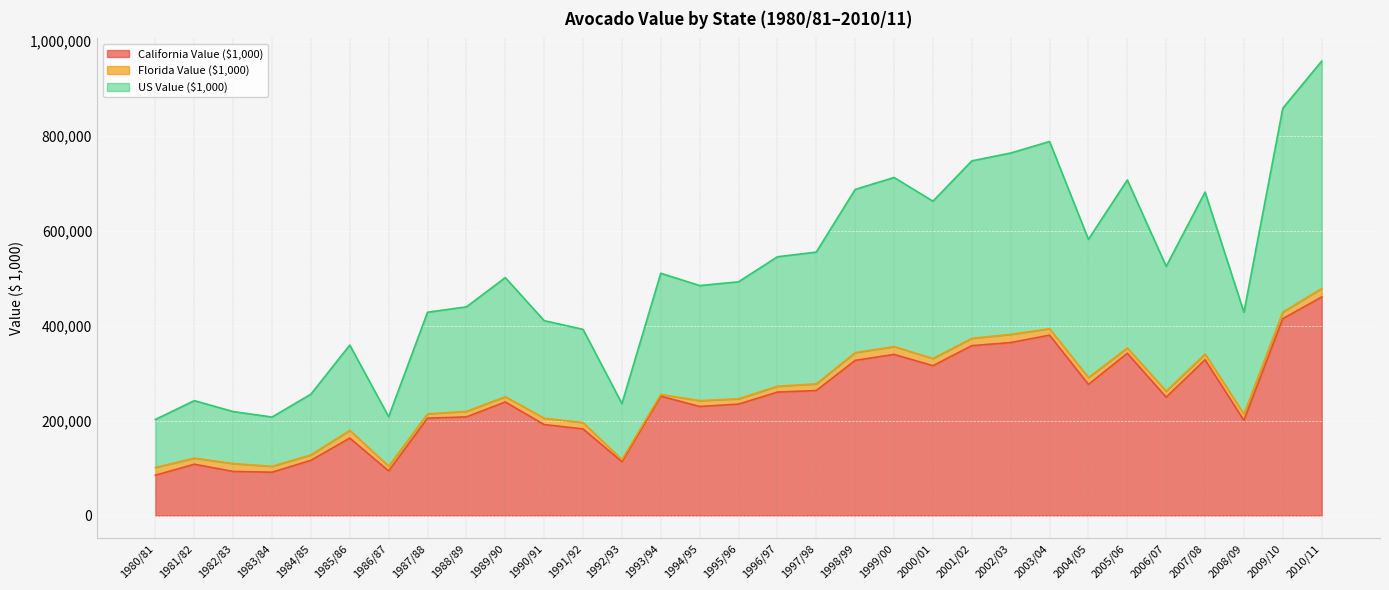

How many categories are shown in the chart?

31